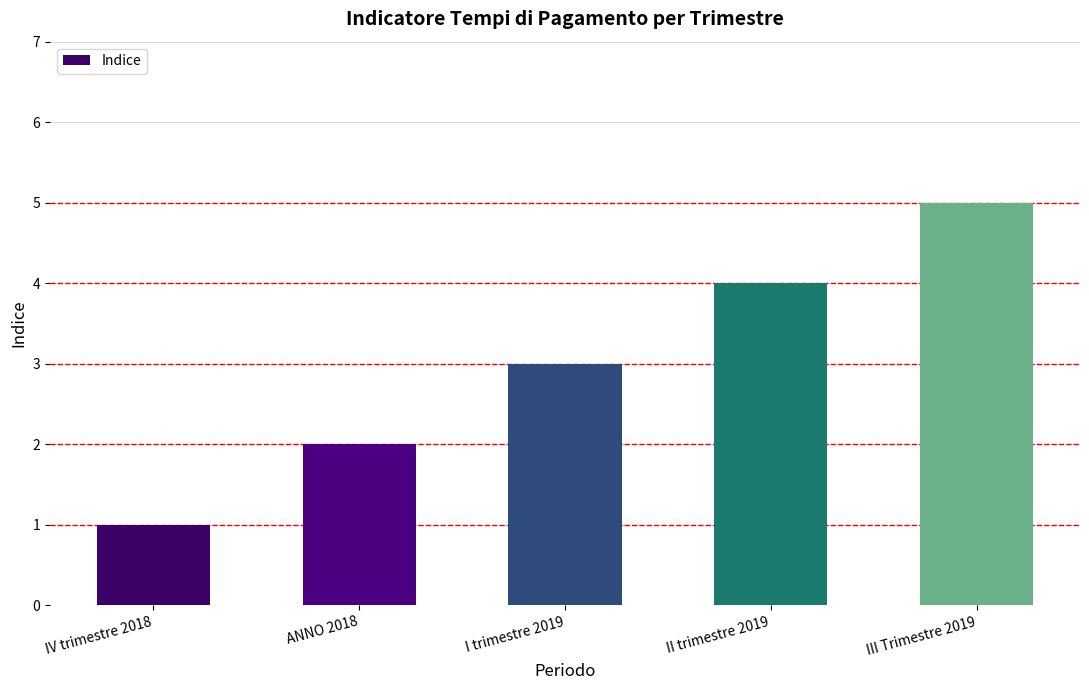

What is the value of the 1st bar from the left?

1